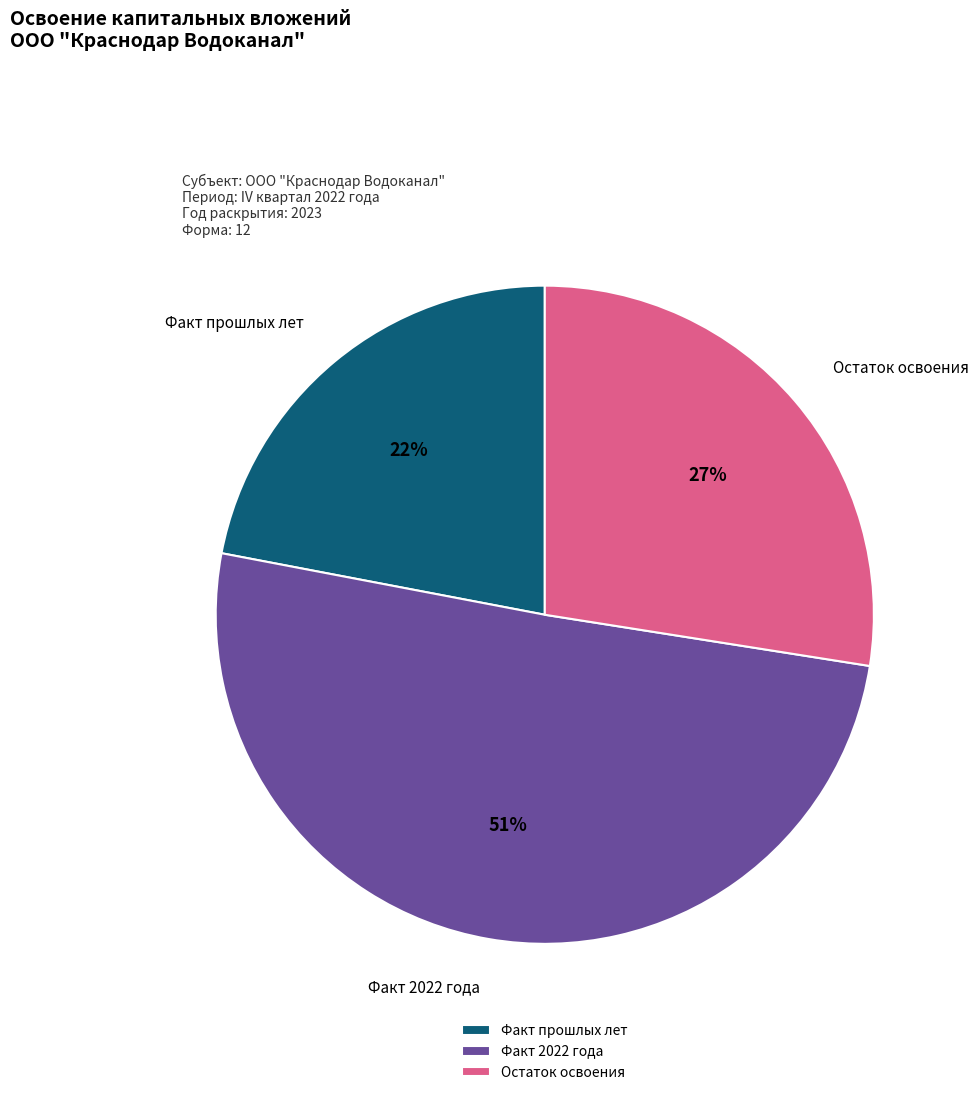

Which slice is the smallest?

Факт прошлых лет